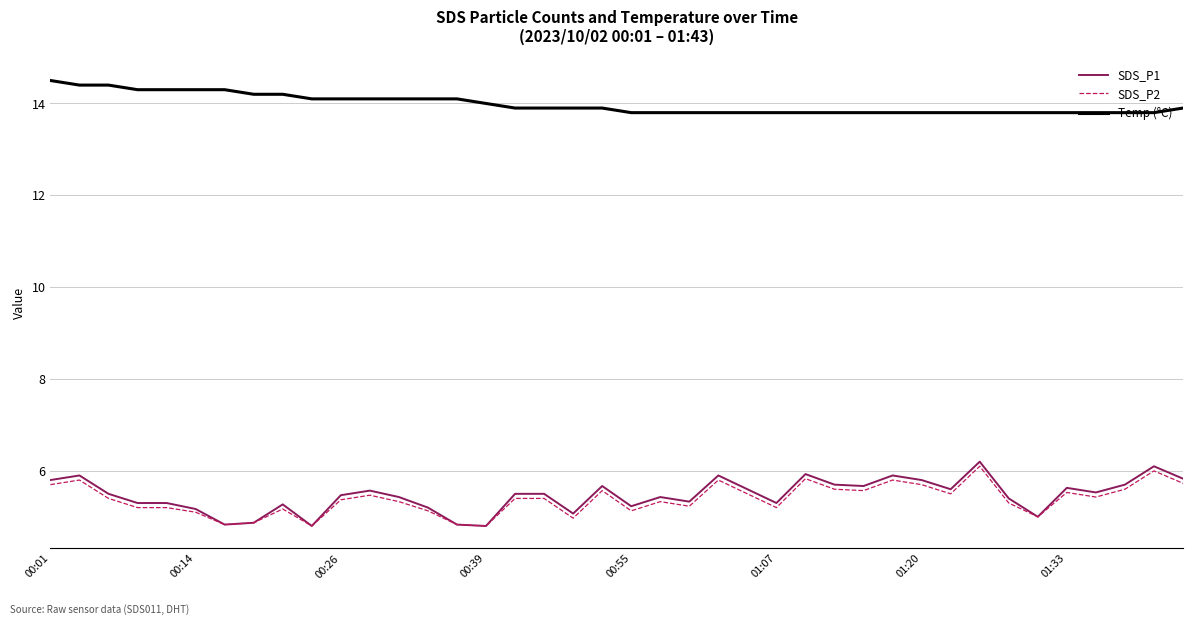

What is the maximum value shown in the chart?

14.5